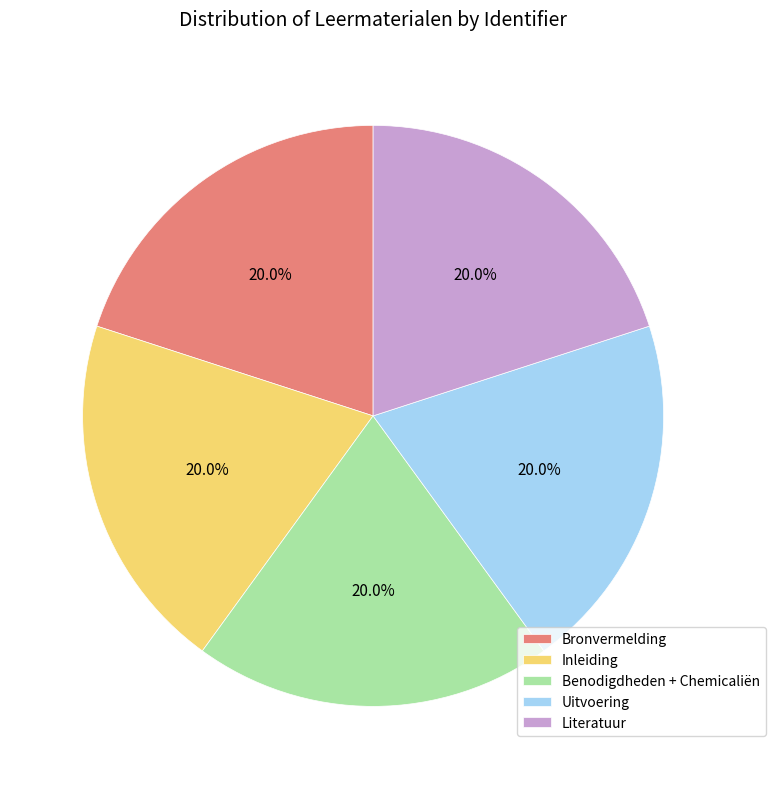

What percentage do Uitvoering and Inleiding together represent?

40.0%